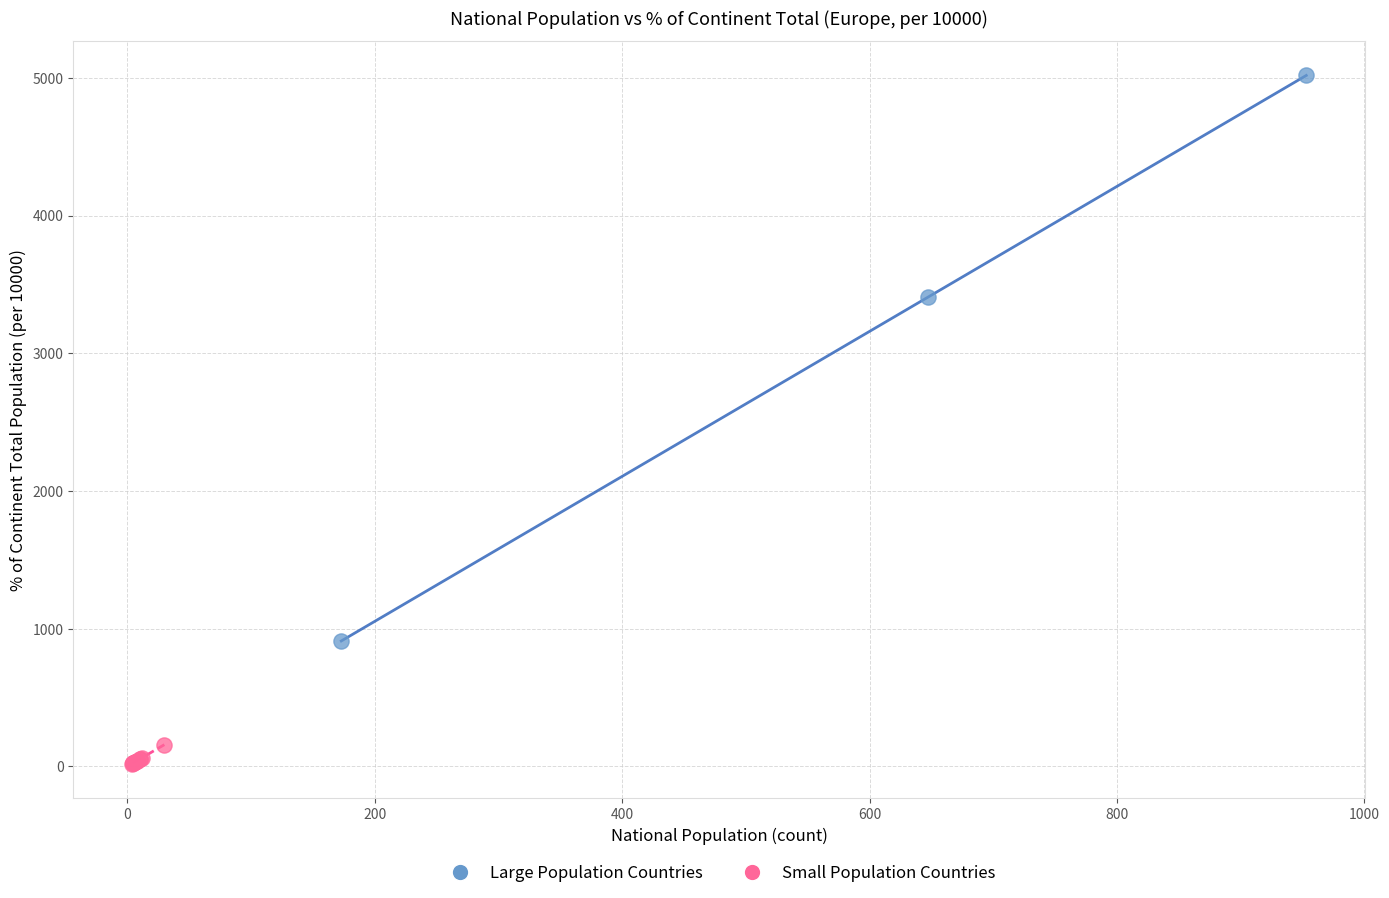

Which series contains the lowest Y value?

Small Population Countries